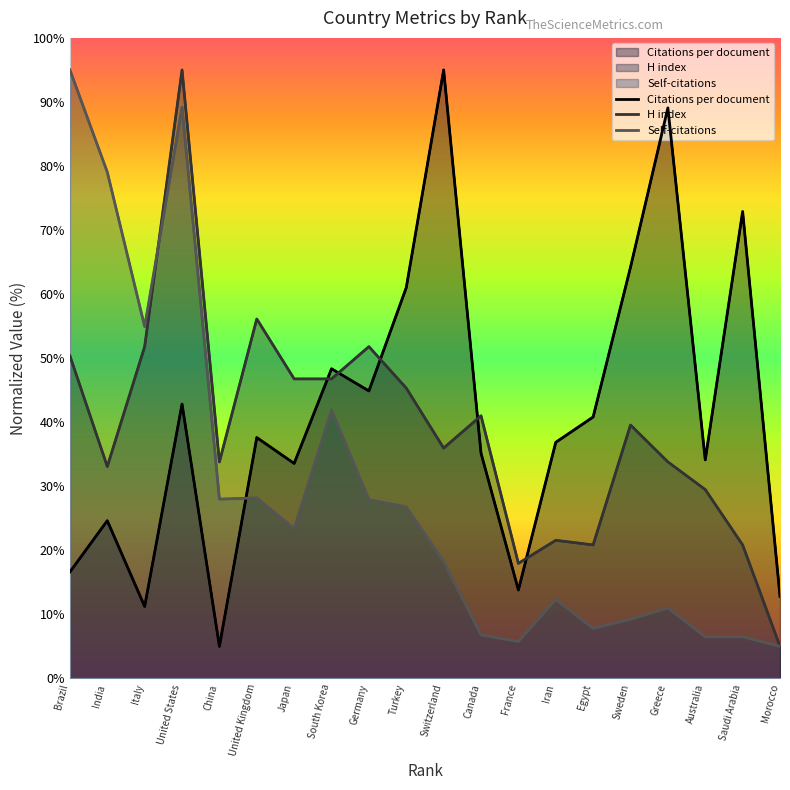

Between Egypt and Switzerland, which is larger?

Switzerland